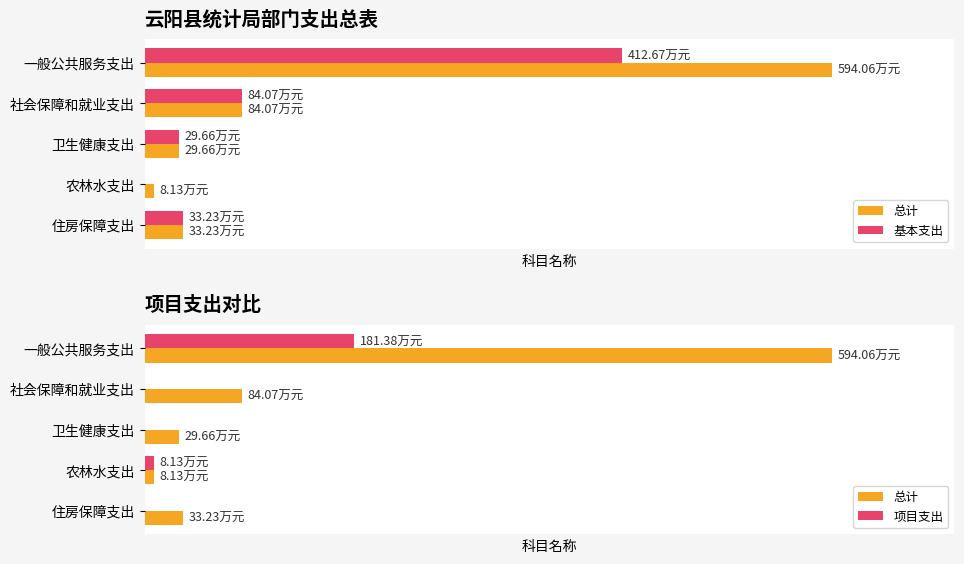

Where is 基本支出 nearest to the value 206?

社会保障和就业支出